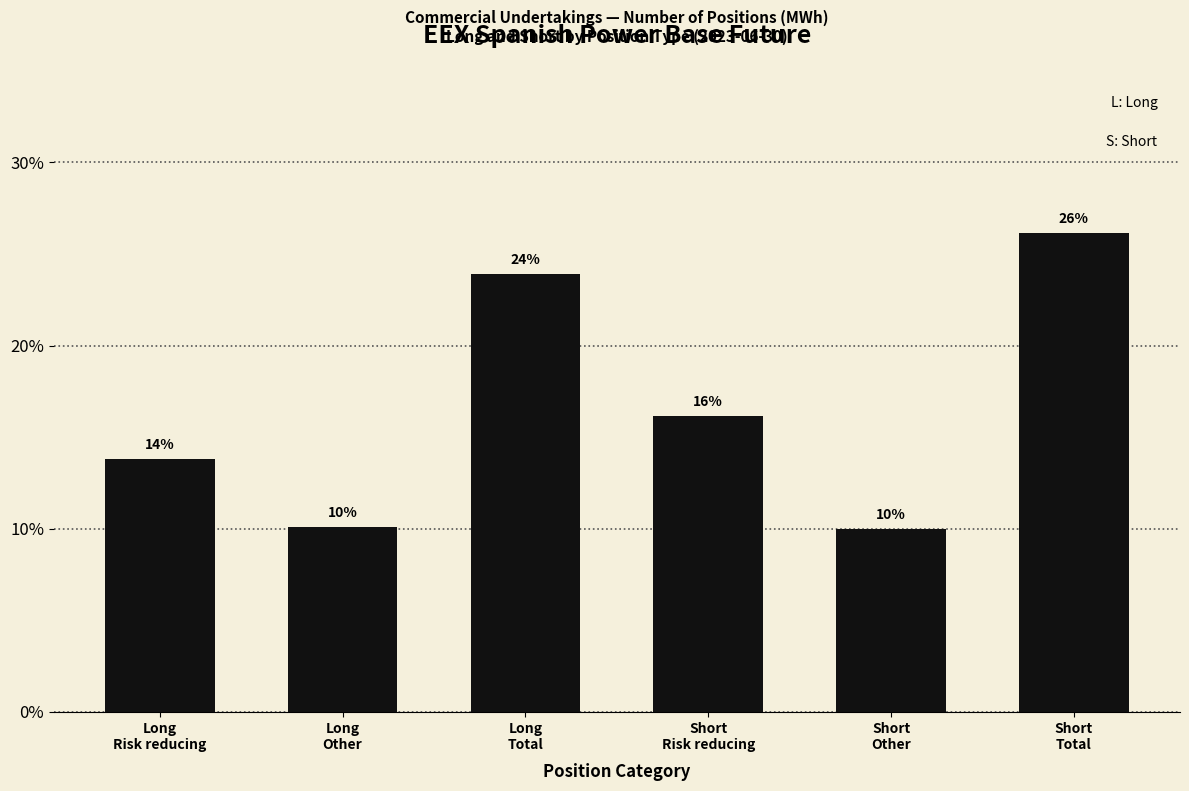

What is the value of the 6th bar from the left?

26.1